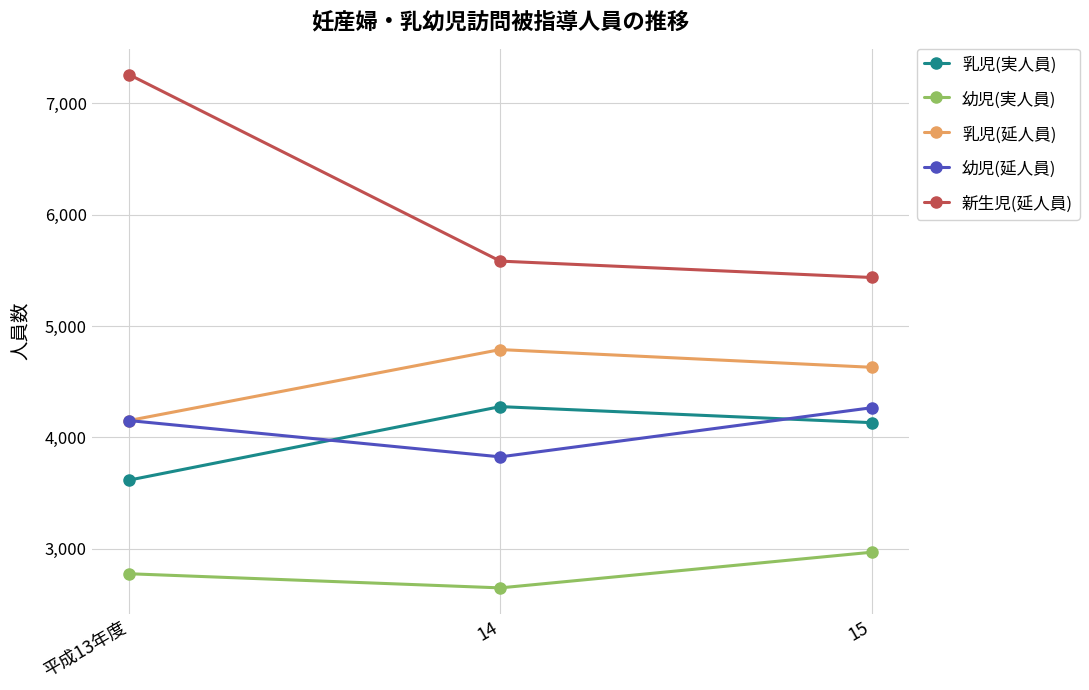

What is the value of the 幼児(実人員) point at the 2nd from the left?

2650